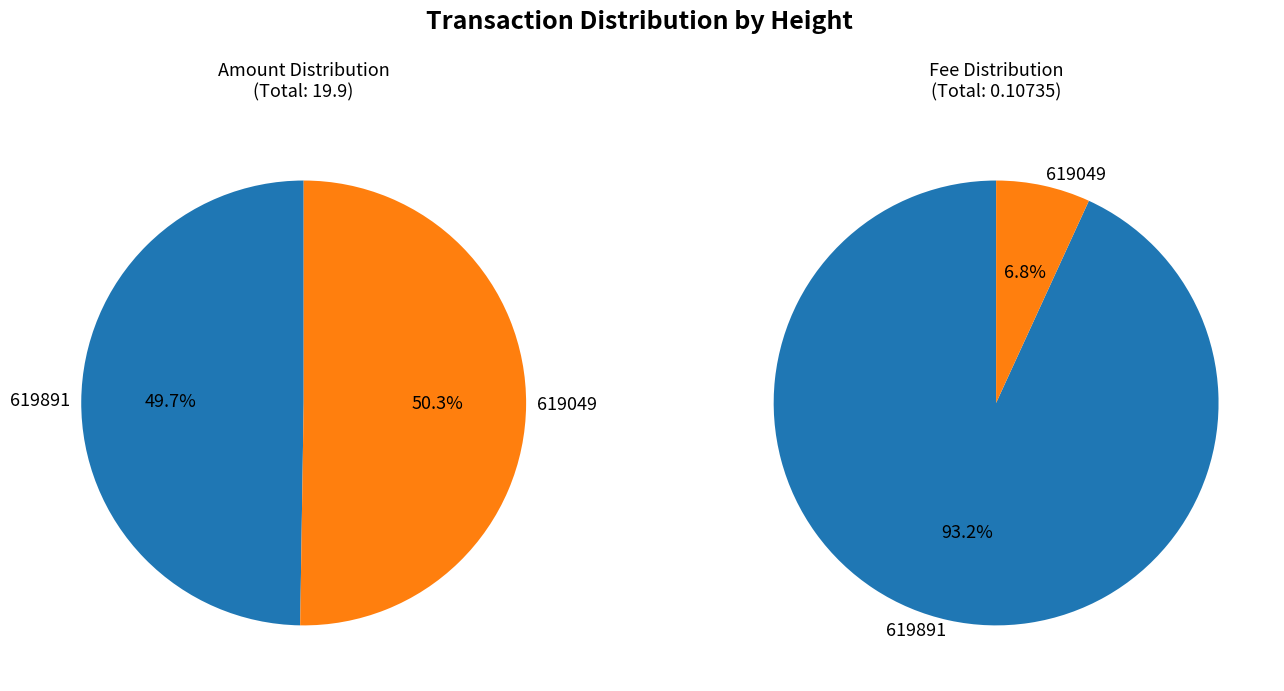

Which category has the smallest portion of the pie?

619049